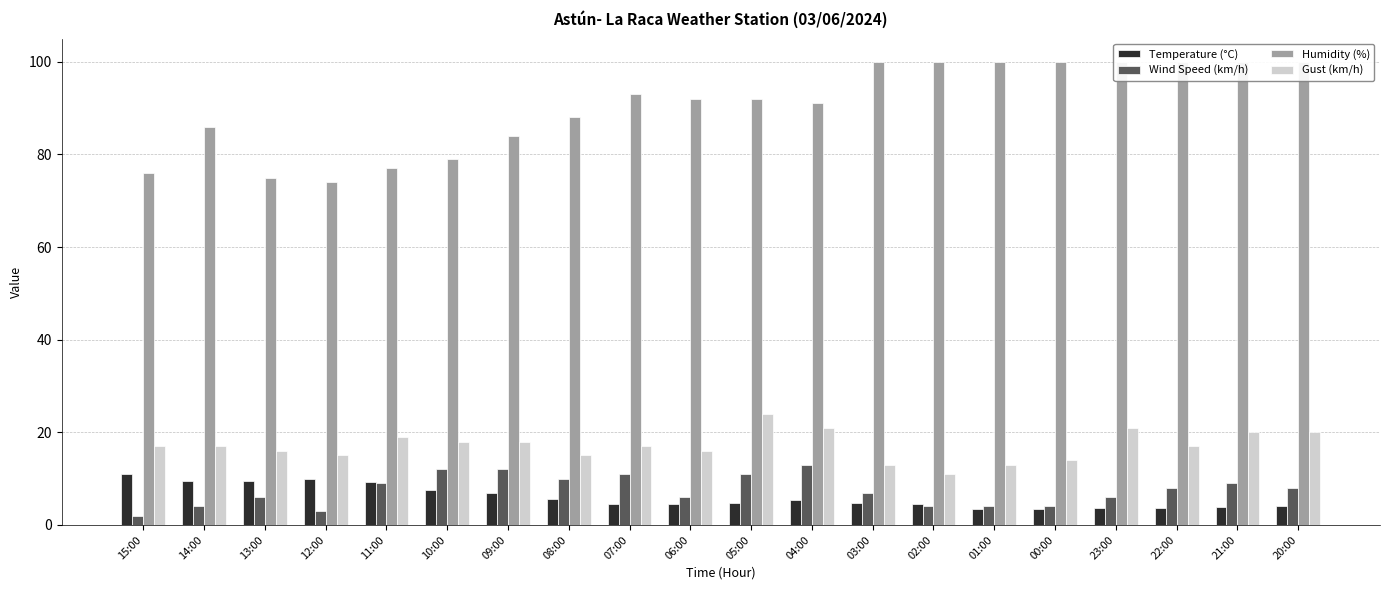

What is the label of the 18th bar from the right?

13:00